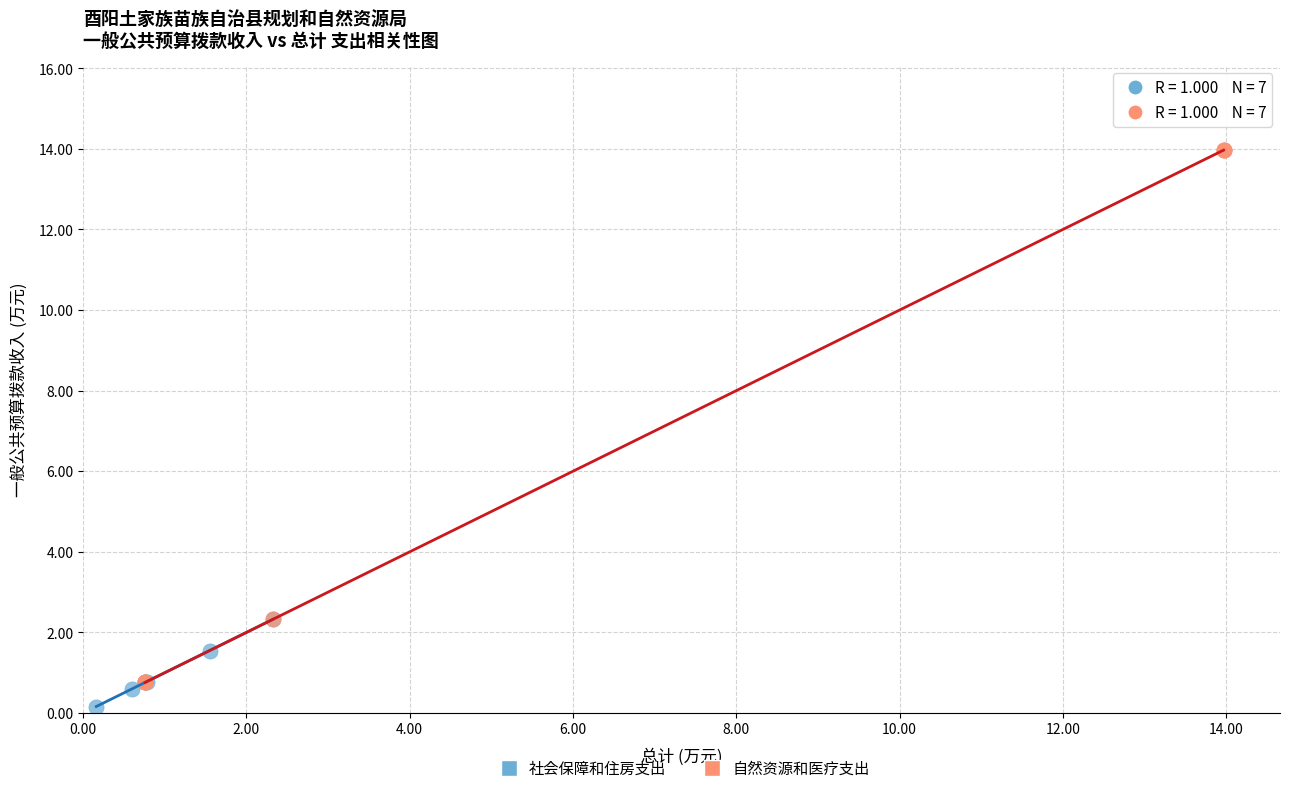

Which series has the largest Y range (max minus min)?

自然资源和医疗支出